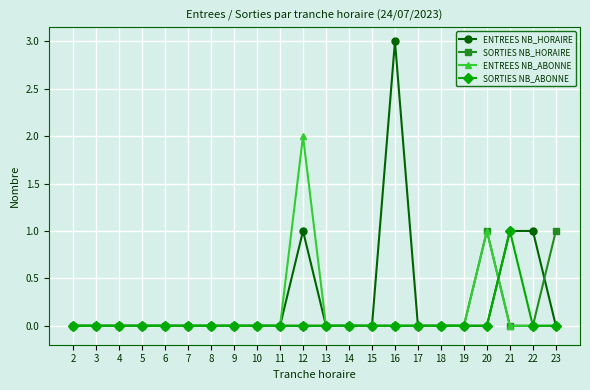

Which series has the largest total across all categories?

ENTREES NB_HORAIRE